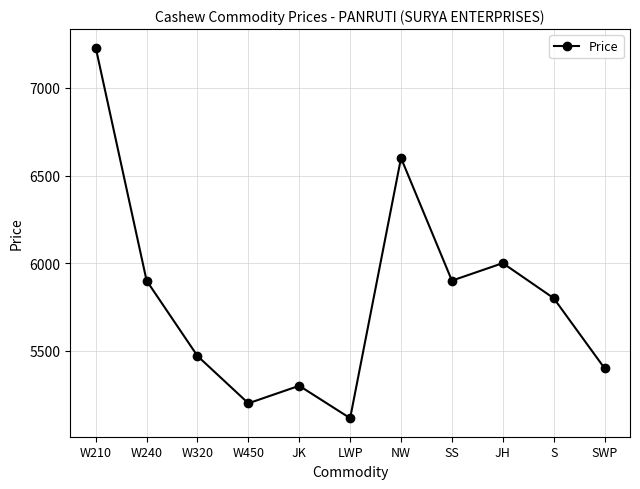

What is the sum of all values?

63915